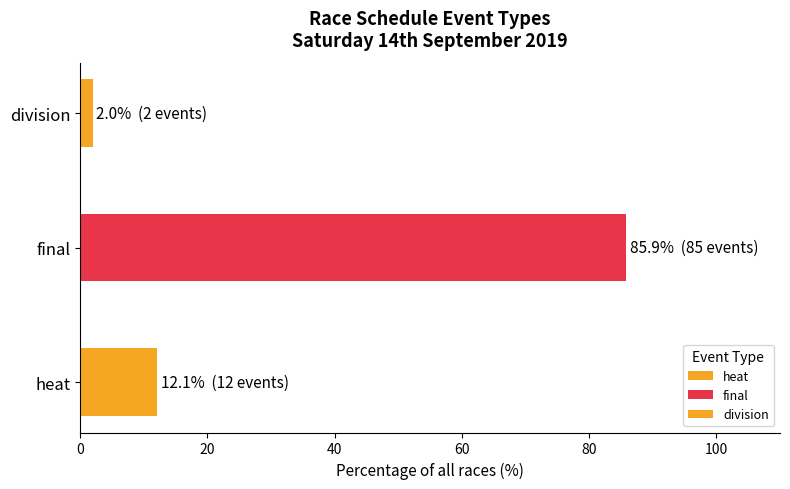

What is the difference between the values at heat and final?

73